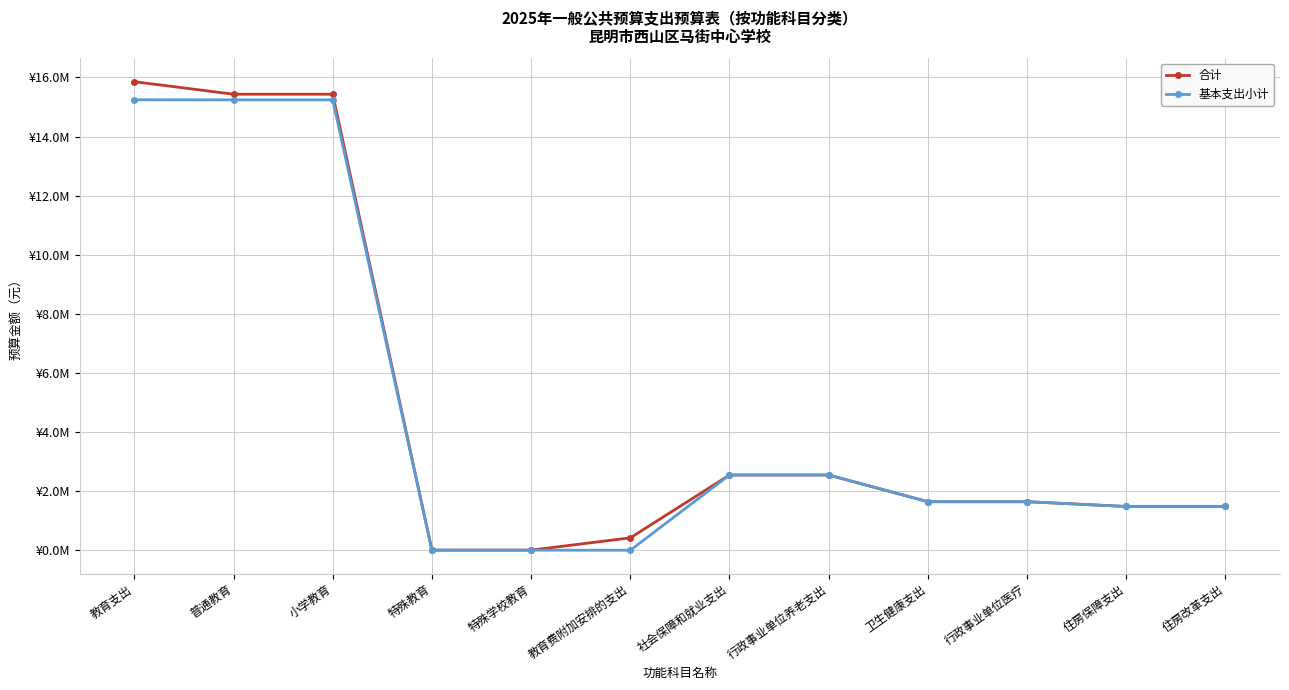

Reading right to left, list all the values displayed in this chart.

合计: 1480908.0	1480908.0	1642623.0	1642623.0	2546283.0	2546283.0	419400.0	3982.0	3982.0	15431982.3	15431982.3	15855364.3
基本支出小计: 1480908.0	1480908.0	1642623.0	1642623.0	2546283.0	2546283.0	0.0	2446.0	2446.0	15240655.2	15240655.2	15243101.2